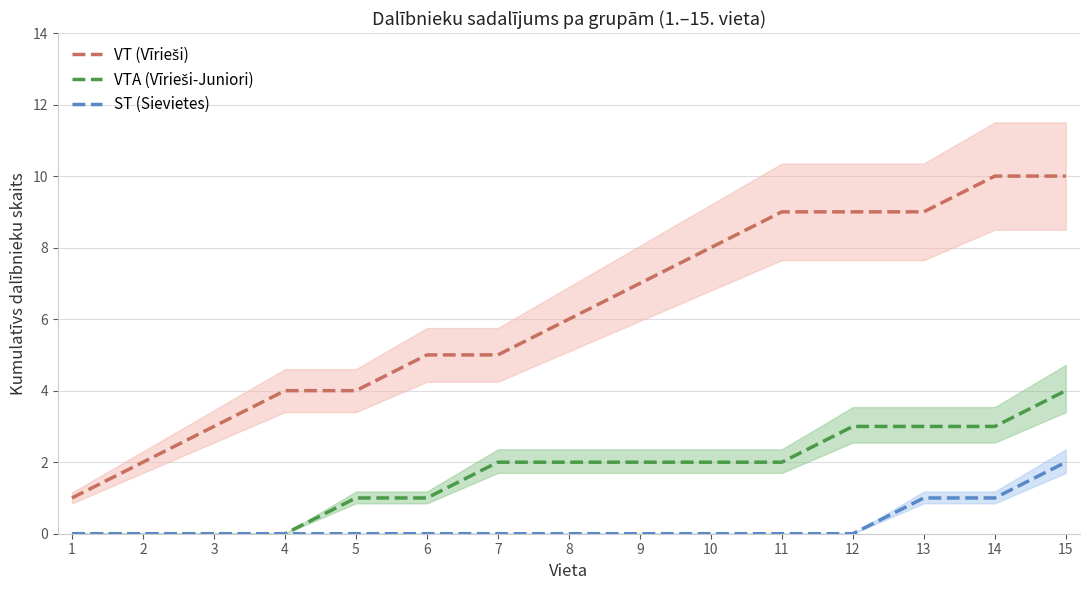

What is the spread (max minus min) of values at 4?

4